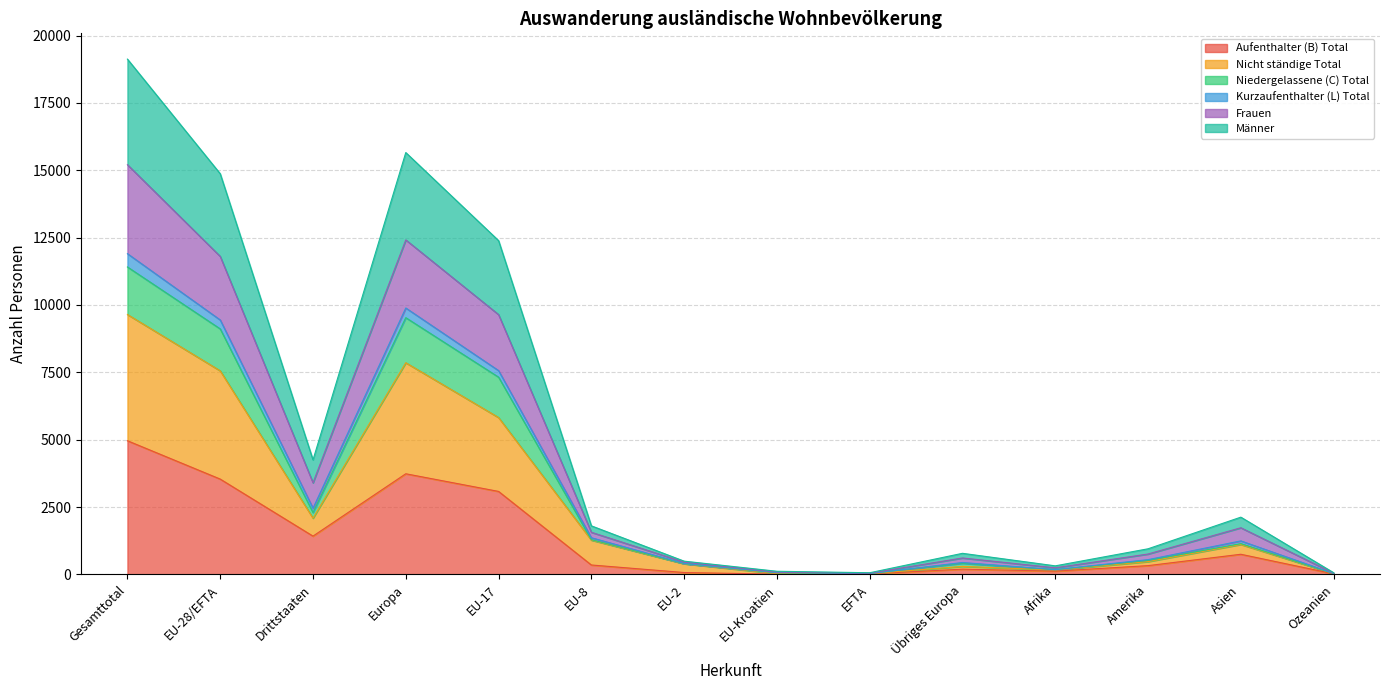

At which category is the sum across all series the highest?

Gesamttotal